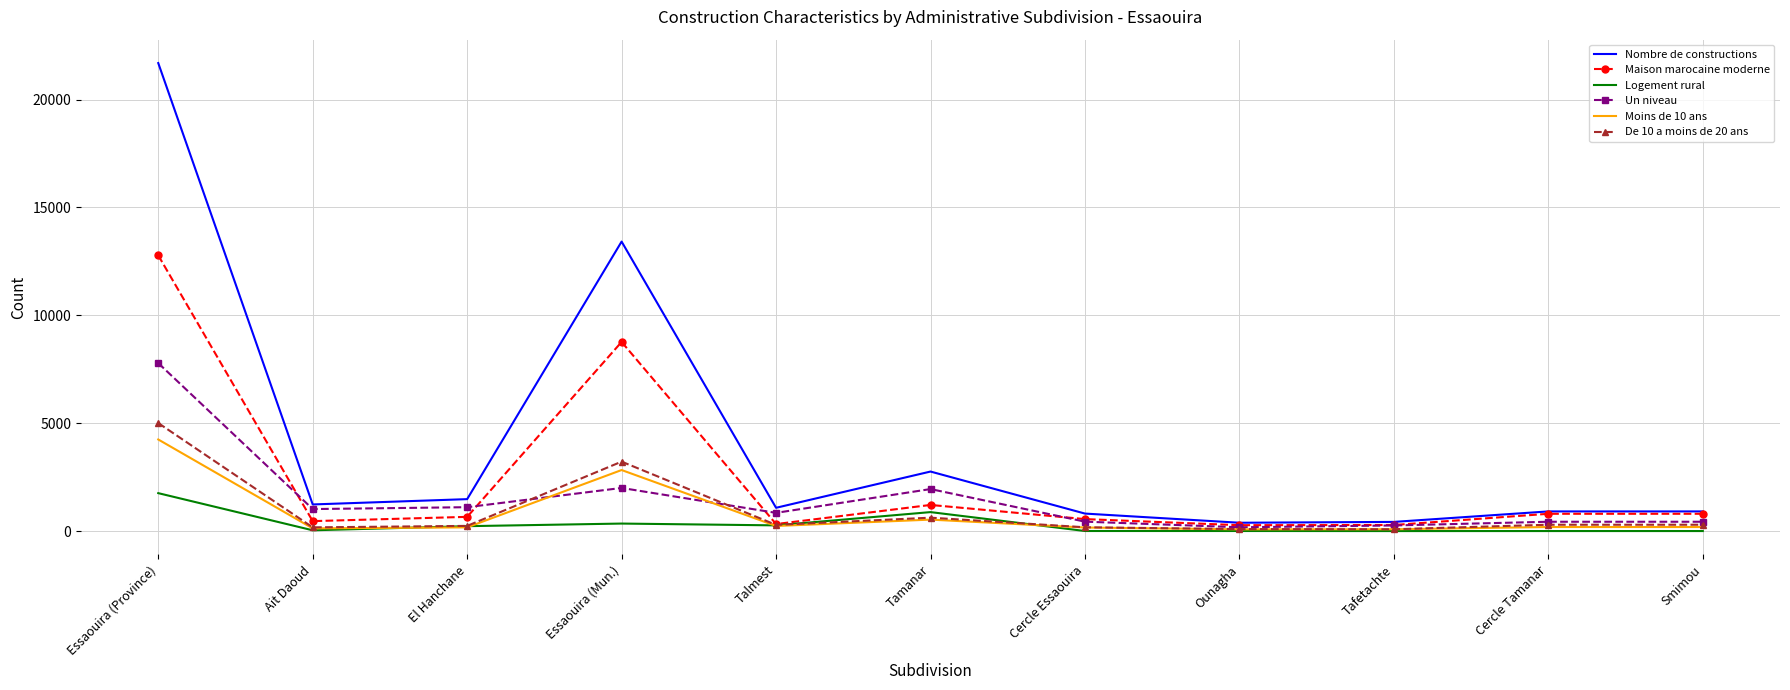

What value does the De 10 a moins de 20 ans series have at Essaouira (Mun.), to the nearest 100?

3200